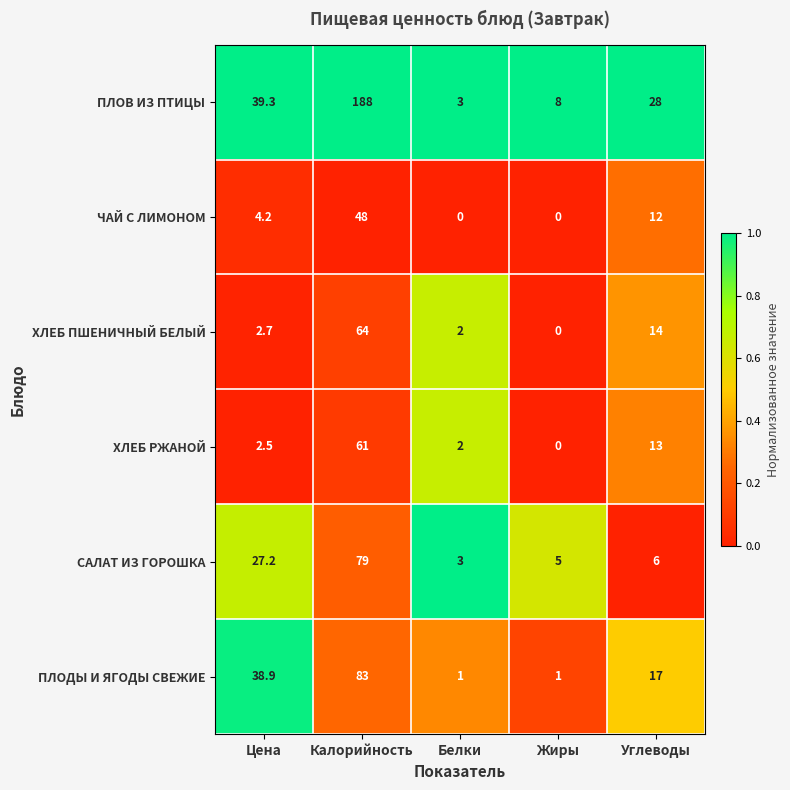

Reading left to right, list all the values displayed in this chart.

ПЛОВ ИЗ ПТИЦЫ: Цена=39.3	Калорийность=188.0	Белки=3.0	Жиры=8.0	Углеводы=28.0
ЧАЙ С ЛИМОНОМ: Цена=4.2	Калорийность=48.0	Белки=0.0	Жиры=0.0	Углеводы=12.0
ХЛЕБ ПШЕНИЧНЫЙ БЕЛЫЙ: Цена=2.7	Калорийность=64.0	Белки=2.0	Жиры=0.0	Углеводы=14.0
ХЛЕБ РЖАНОЙ: Цена=2.5	Калорийность=61.0	Белки=2.0	Жиры=0.0	Углеводы=13.0
САЛАТ ИЗ ГОРОШКА: Цена=27.2	Калорийность=79.0	Белки=3.0	Жиры=5.0	Углеводы=6.0
ПЛОДЫ И ЯГОДЫ СВЕЖИЕ: Цена=38.9	Калорийность=83.0	Белки=1.0	Жиры=1.0	Углеводы=17.0